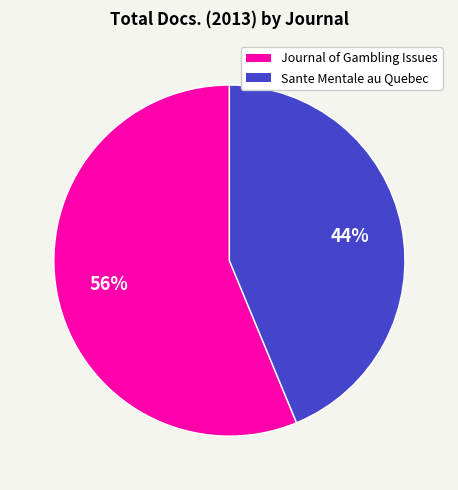

Which category has the smallest portion of the pie?

Sante Mentale au Quebec